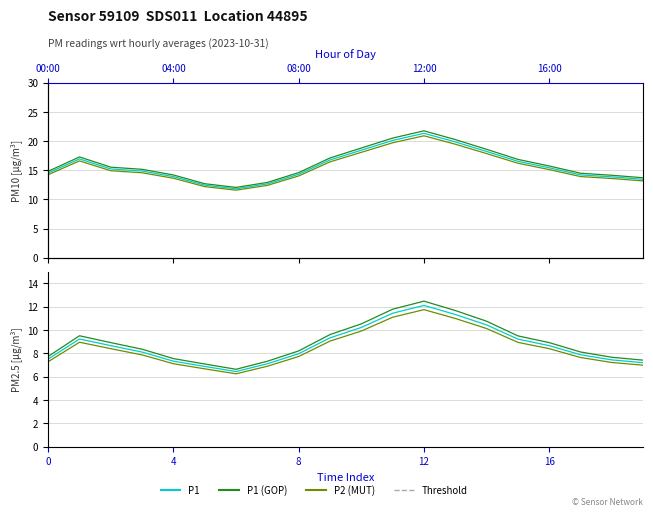

What is the approximate value of P1 (MUT) at 0?

14.2